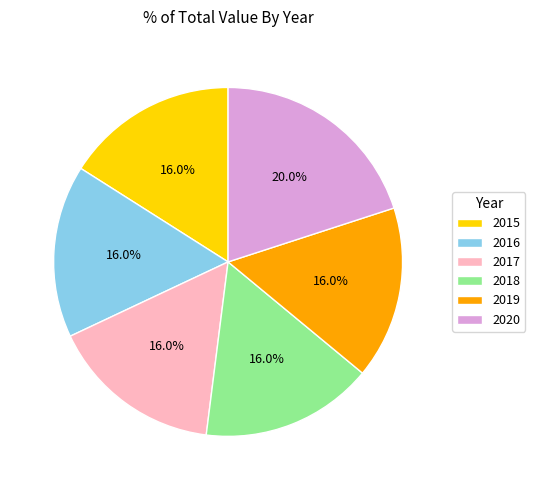

Is it true that 2016 is 24% of the pie?

False